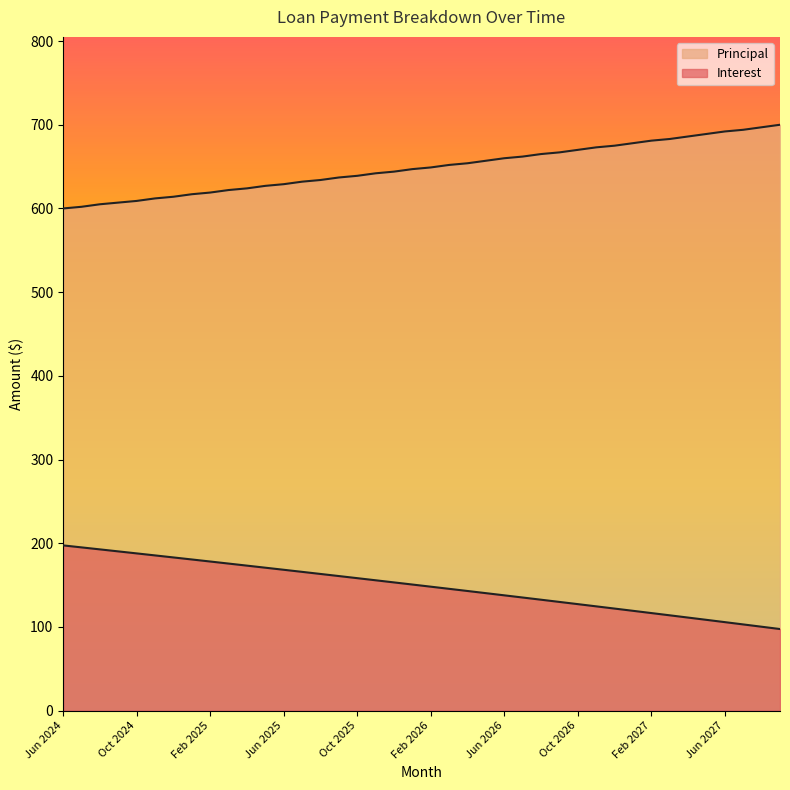

What is the label of the 21st point from the left?

Feb 2026